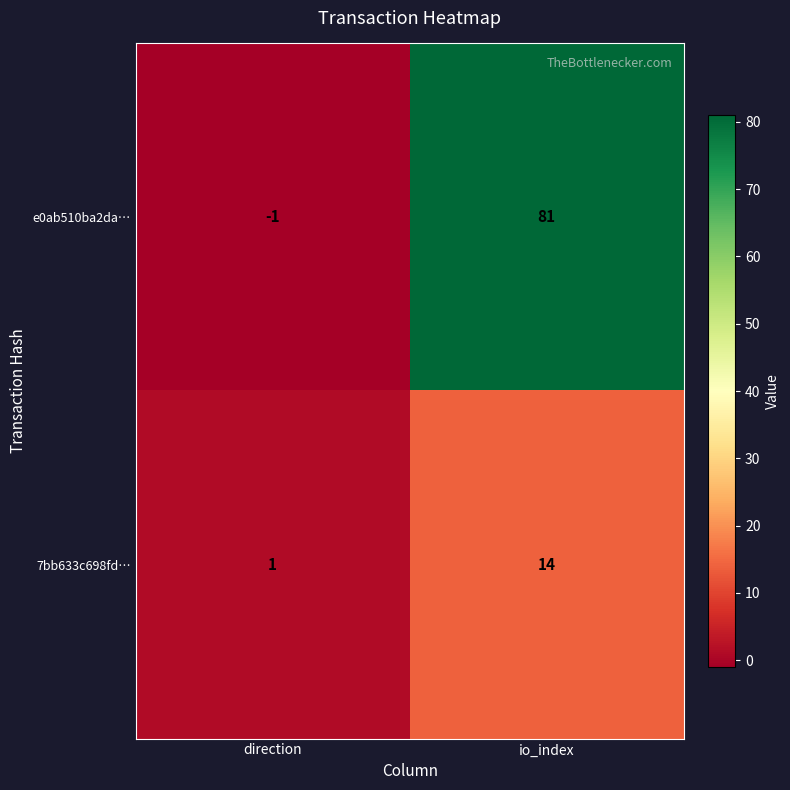

The e0ab510ba2da… series shows 81 at io_index. True or false?

True